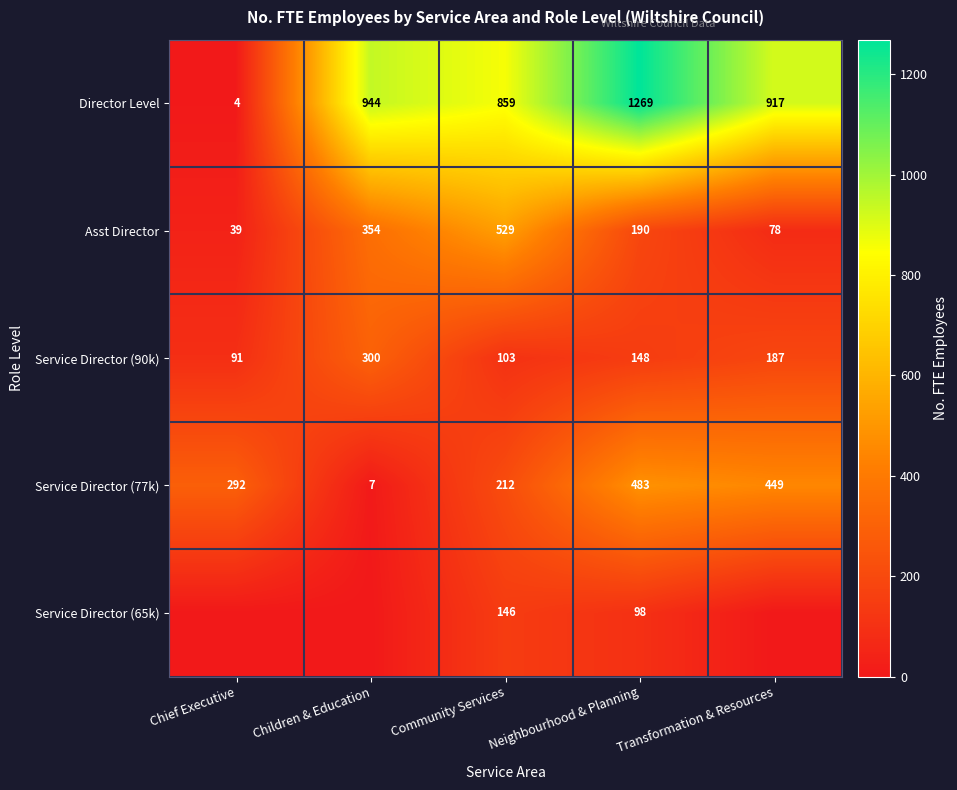

Where does the Asst Director series first go above 190?

Children & Education